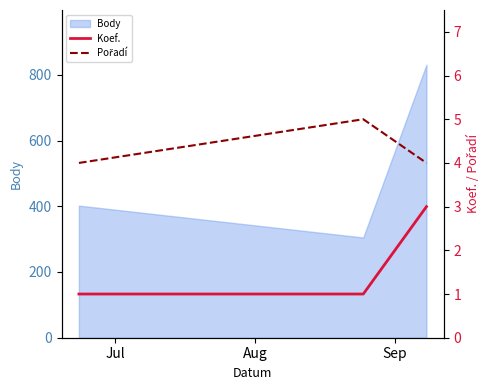

What is the lowest value of the Body series?

305